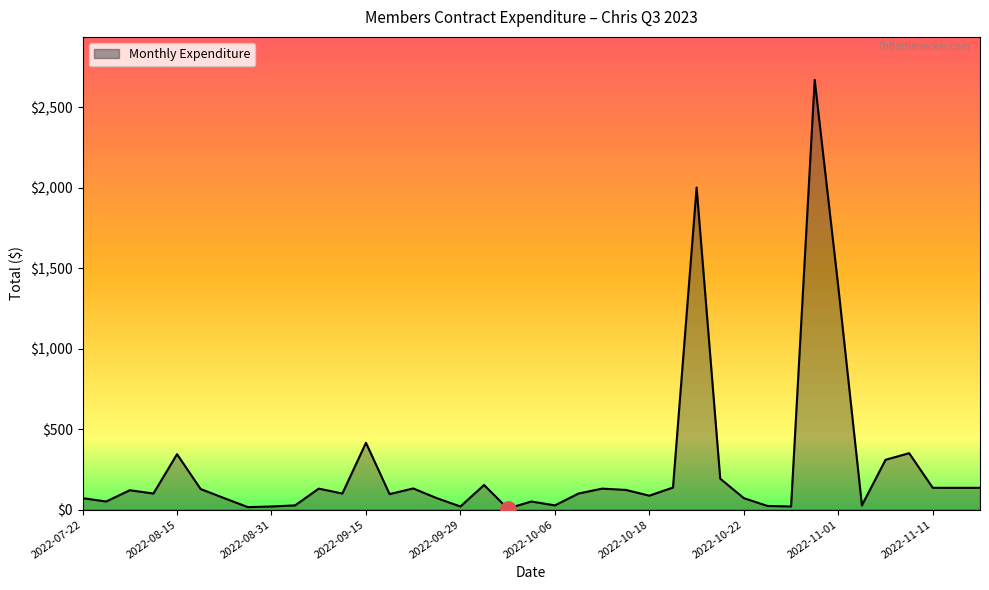

What is the greatest value displayed?

2668.8